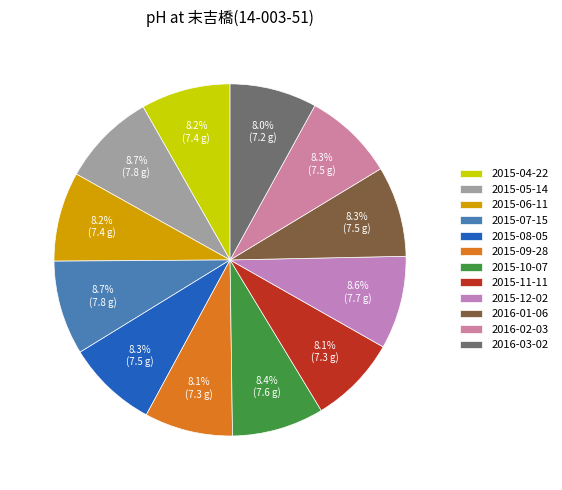

Combined, do 2016-01-06 and 2015-09-28 account for over 50%?

No